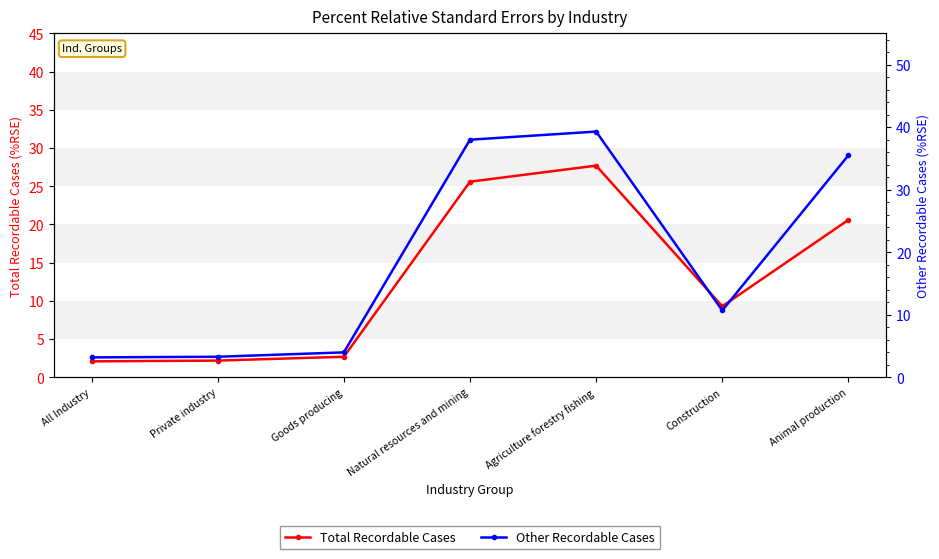

What is the difference between the maximum and minimum values in the Other Recordable Cases series?

36.1